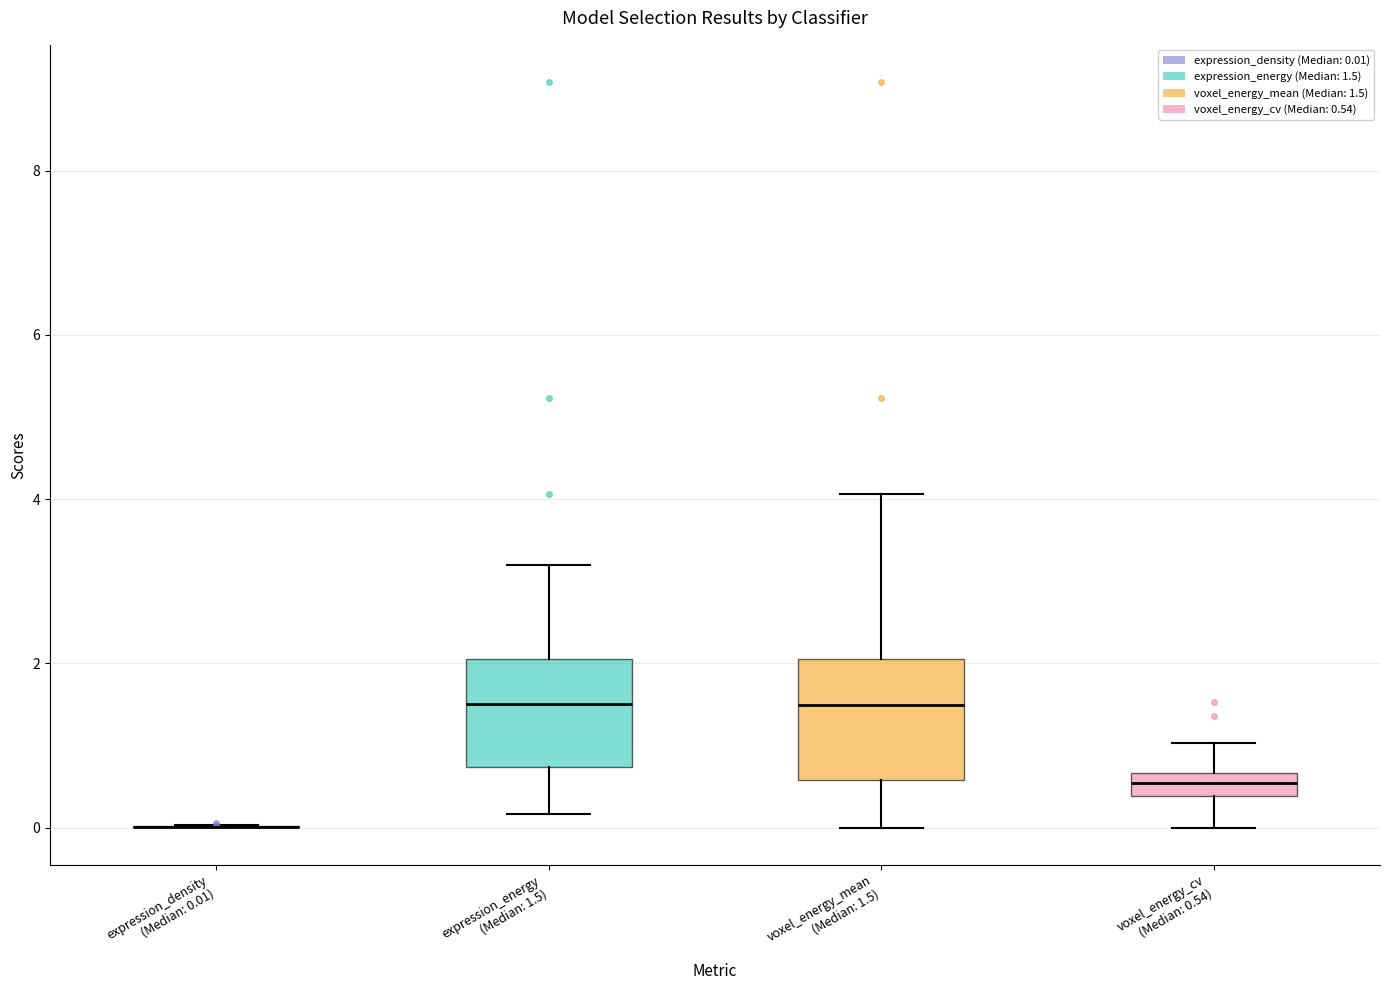

Where is the upper edge of the box for voxel_energy_cv (Median: 0.54) on the y-axis? The values are not printed on the chart, so give them approximately, as read against the axis.

0.6